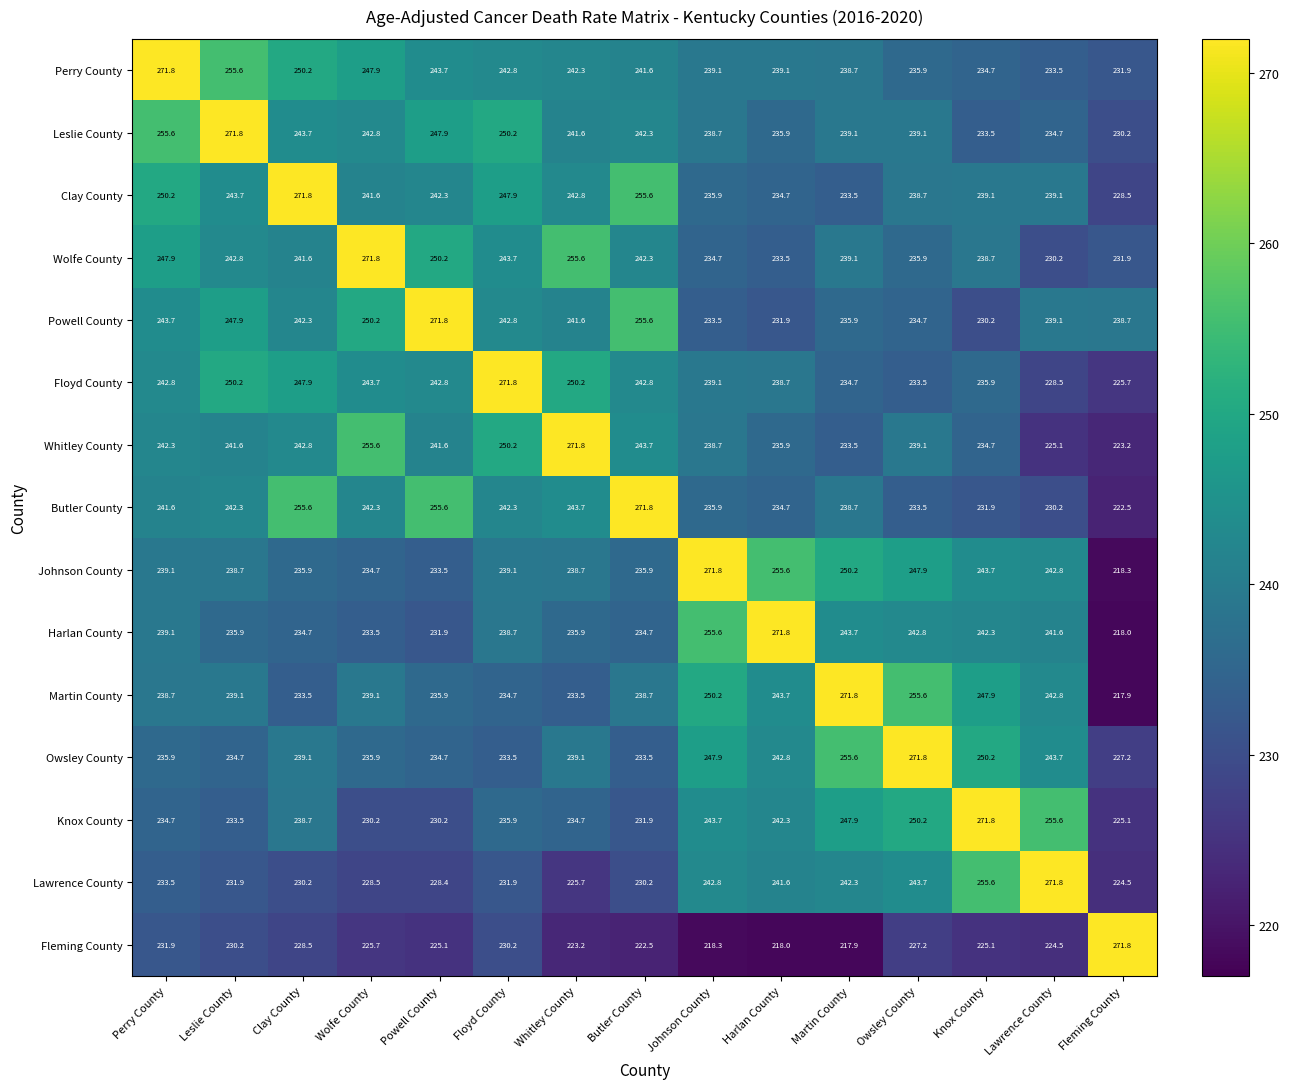

What is the spread (max minus min) of values at Wolfe County?

46.1